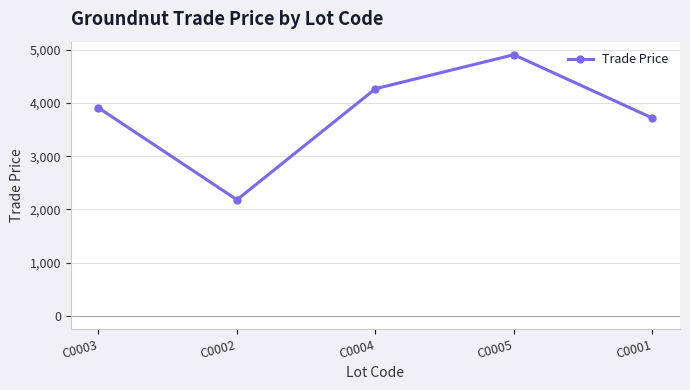

Rank the categories by value from lowest to highest.

C0002, C0001, C0003, C0004, C0005